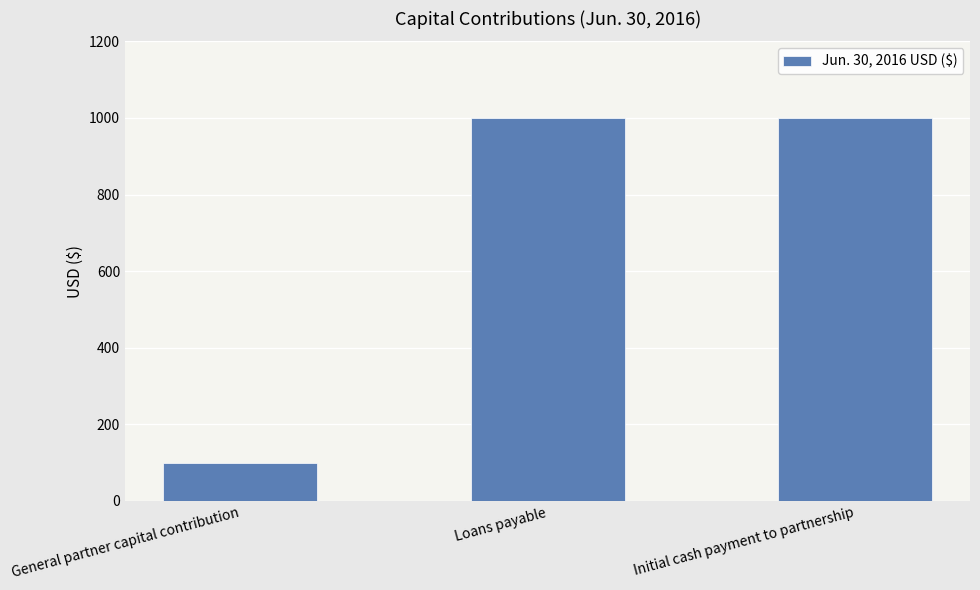

What value does the data have at Initial cash payment to partnership, to the nearest 50?

1000